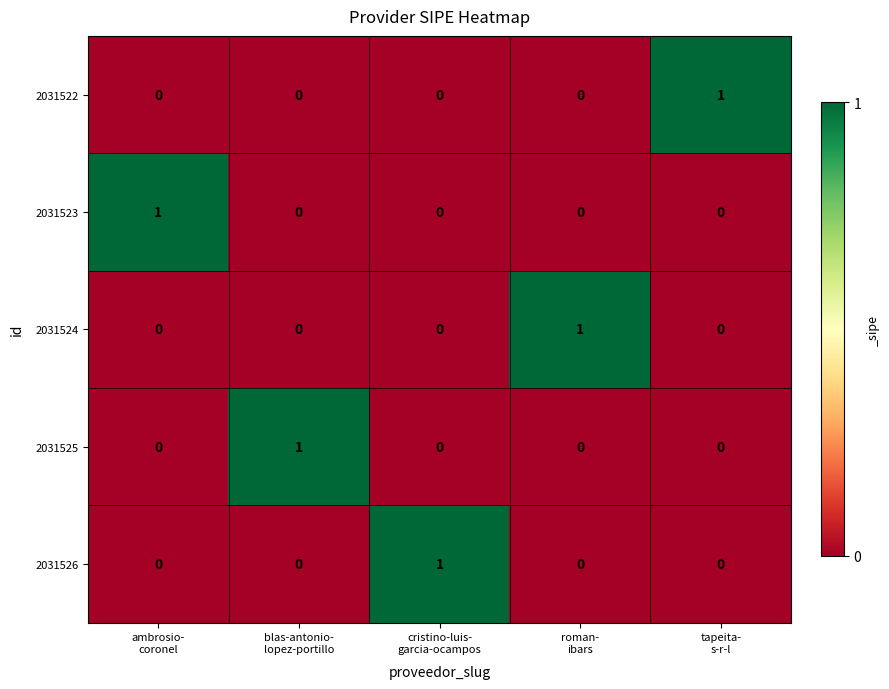

Reading left to right, list all the values displayed in this chart.

2031522: 0	0	0	0	1
2031523: 1	0	0	0	0
2031524: 0	0	0	1	0
2031525: 0	1	0	0	0
2031526: 0	0	1	0	0